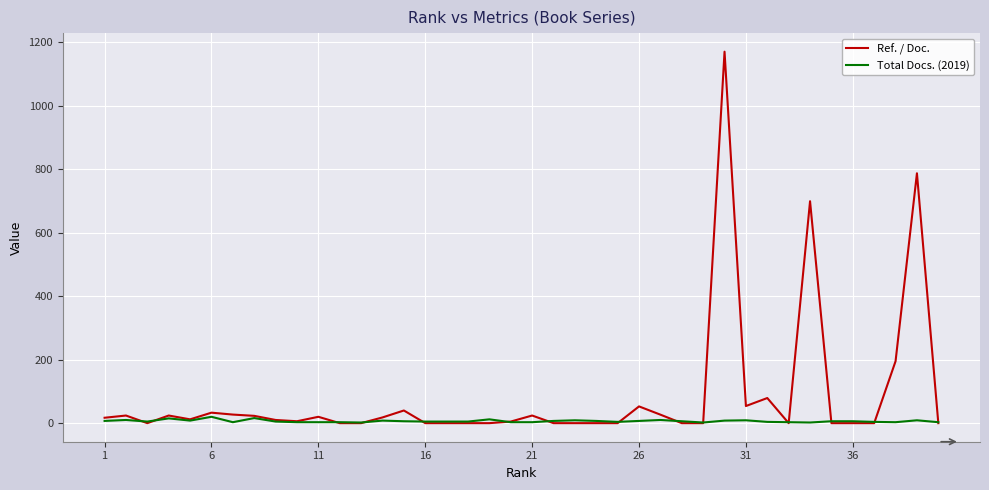

Which series has the widest spread of values?

Ref. / Doc.